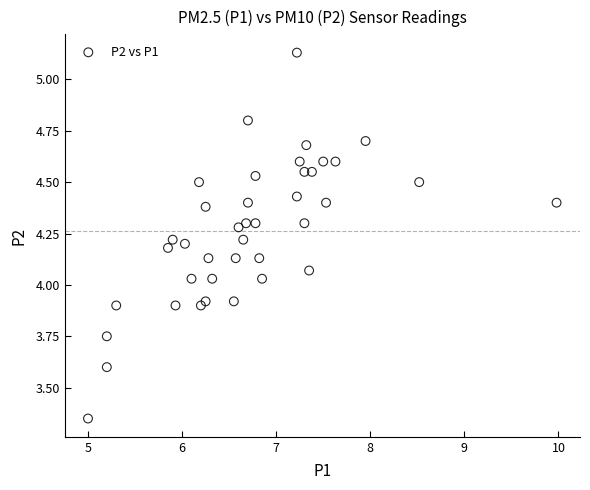

What is the range of Y values (max minus min)?

1.8